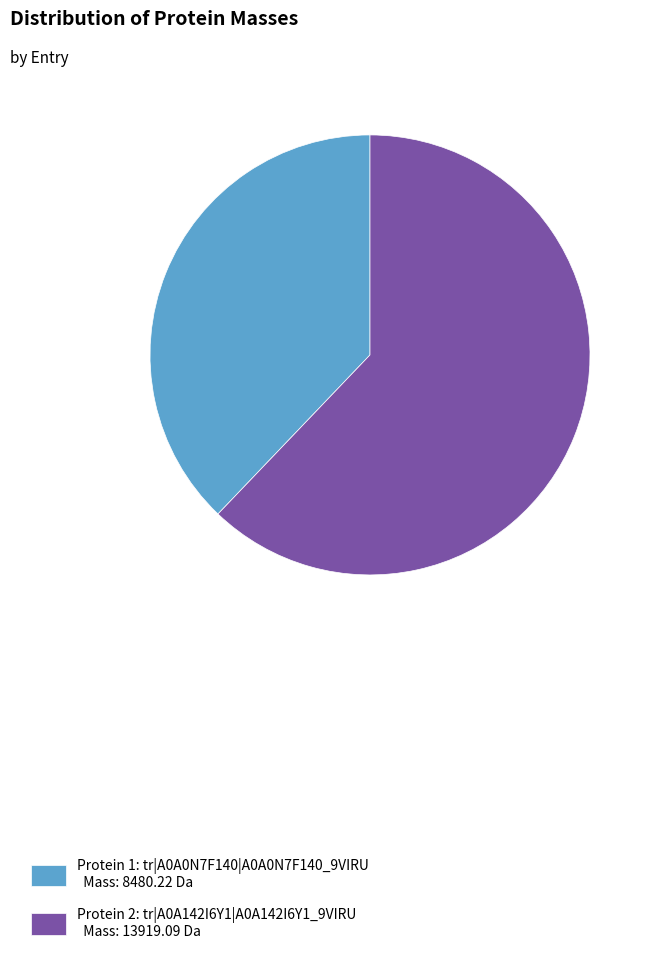

True or false: Protein 1: tr|A0A0N7F140|A0A0N7F140_9VIRU Mass: 8480.22 Da accounts for 38% of the total.

True